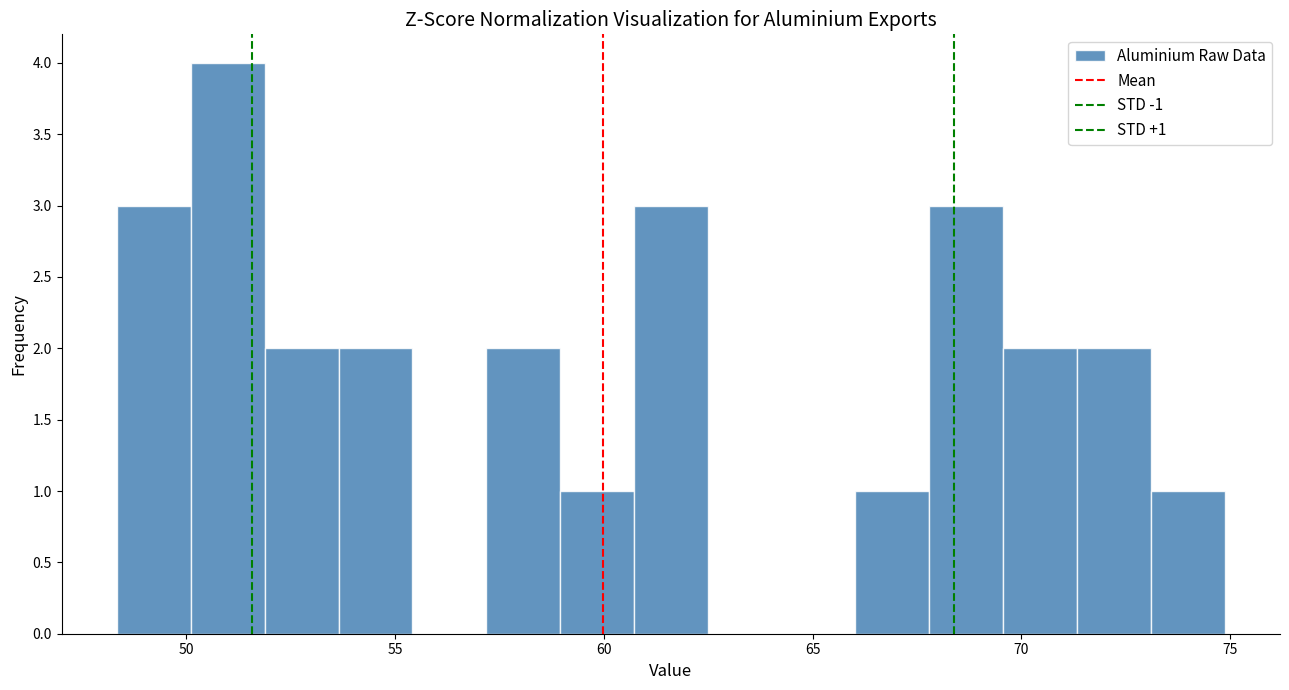

Read against the x-axis, roughly where is the centre of the tallest bar?

51.0